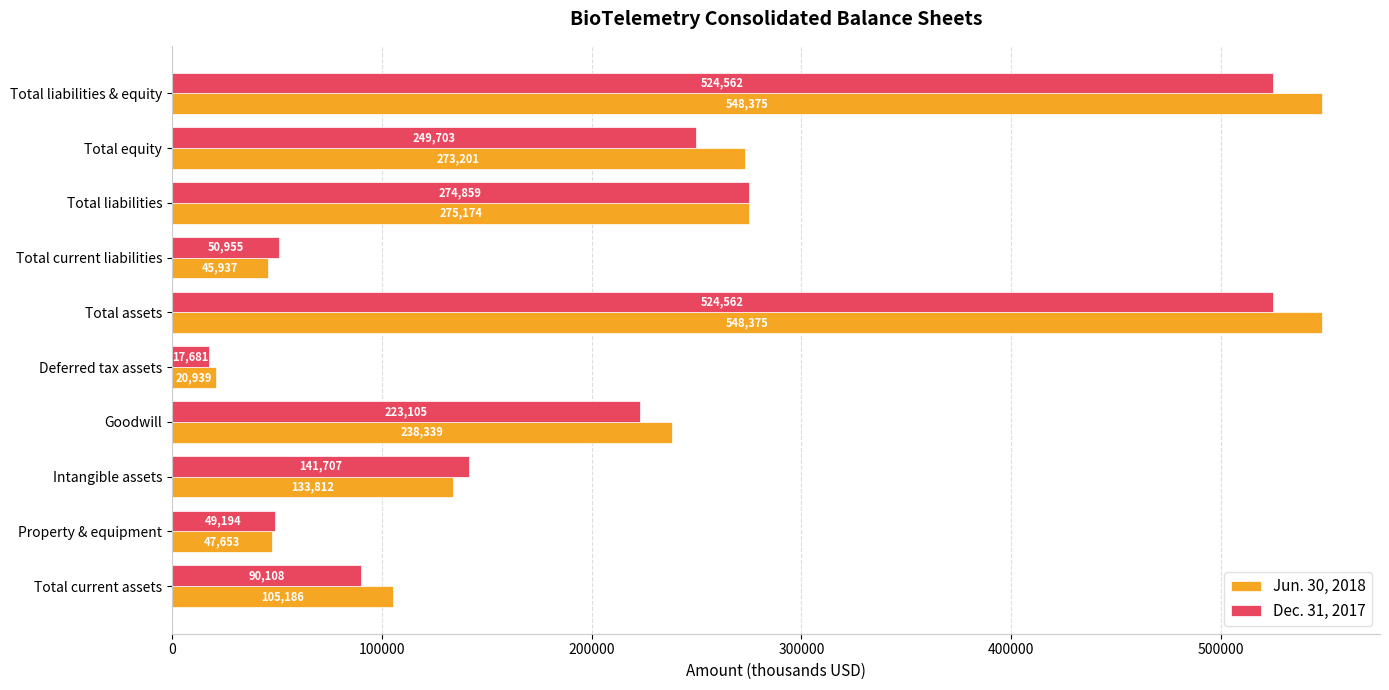

Rank the series by their average value, from lowest to highest.

Dec. 31, 2017, Jun. 30, 2018